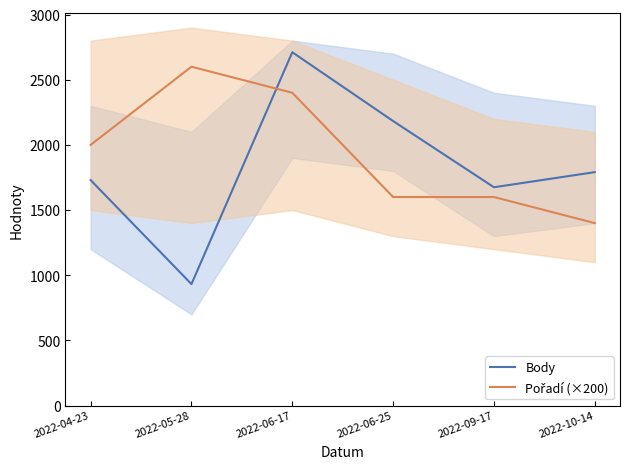

At which label does Body reach its minimum?

2022-05-28